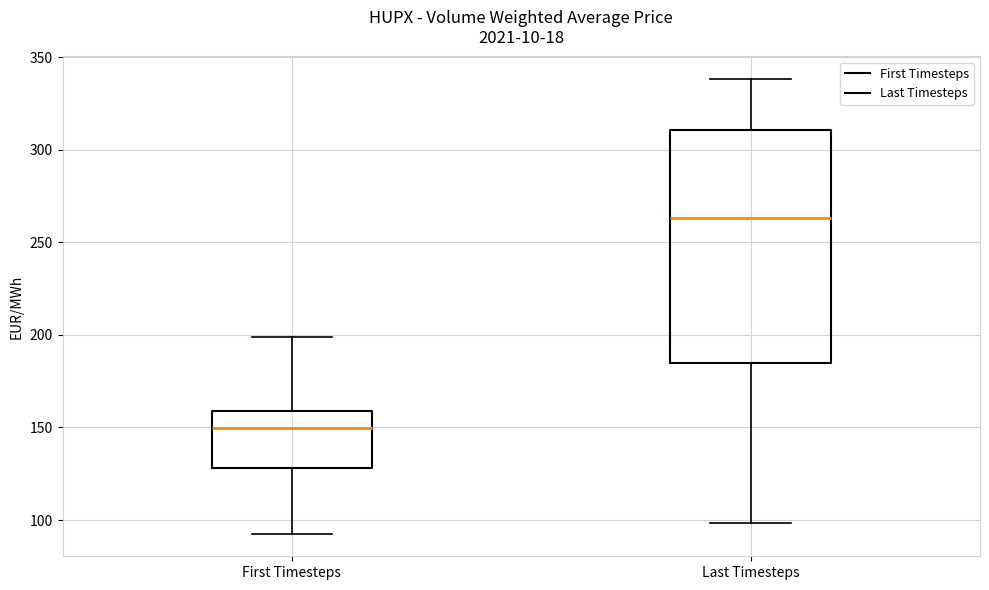

Reading left to right, read every box against the y-axis: the position of its median line, the range the box covers, and the ends of its whiskers. The values are not printed on the chart, so give them approximately, as read against the axis.

First Timesteps: median 150, box 130 to 160, whiskers 95 to 200
Last Timesteps: median 265, box 185 to 310, whiskers 100 to 340